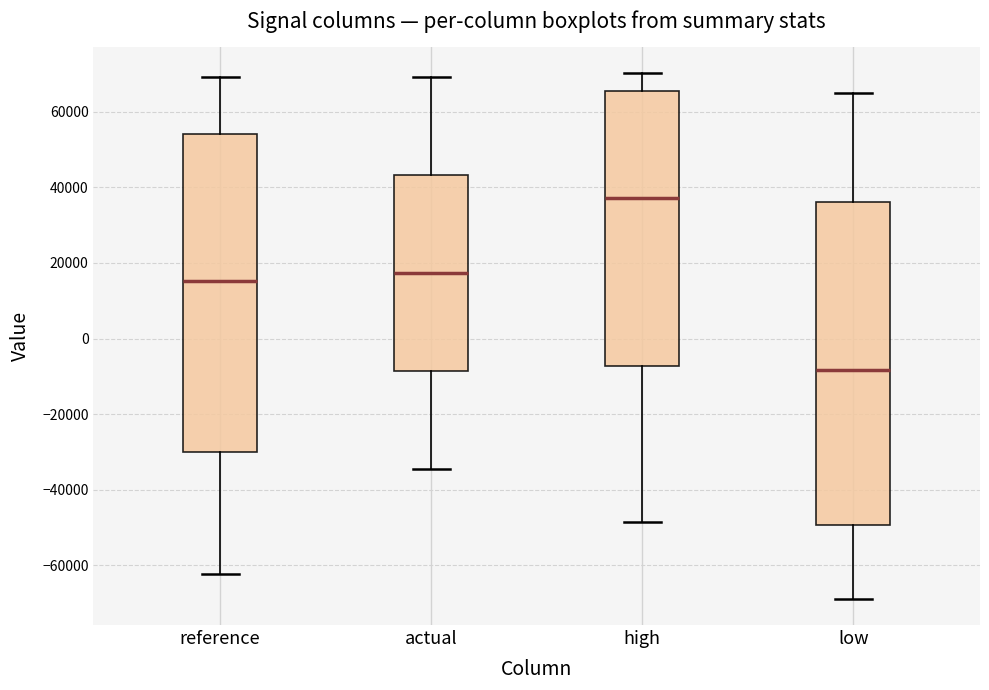

Which box has the lowest median line?

low